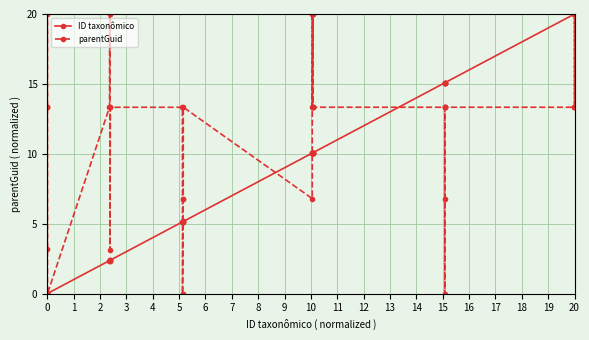

Which series has the largest total across all categories?

parentGuid